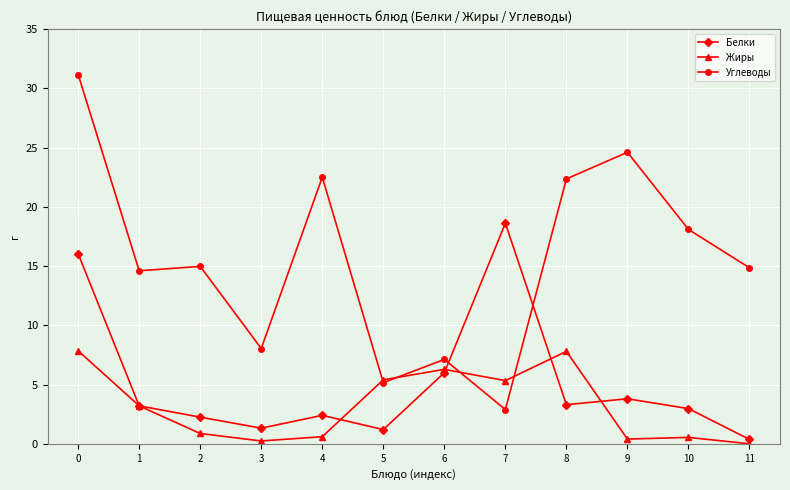

How many lines are shown in the chart?

3